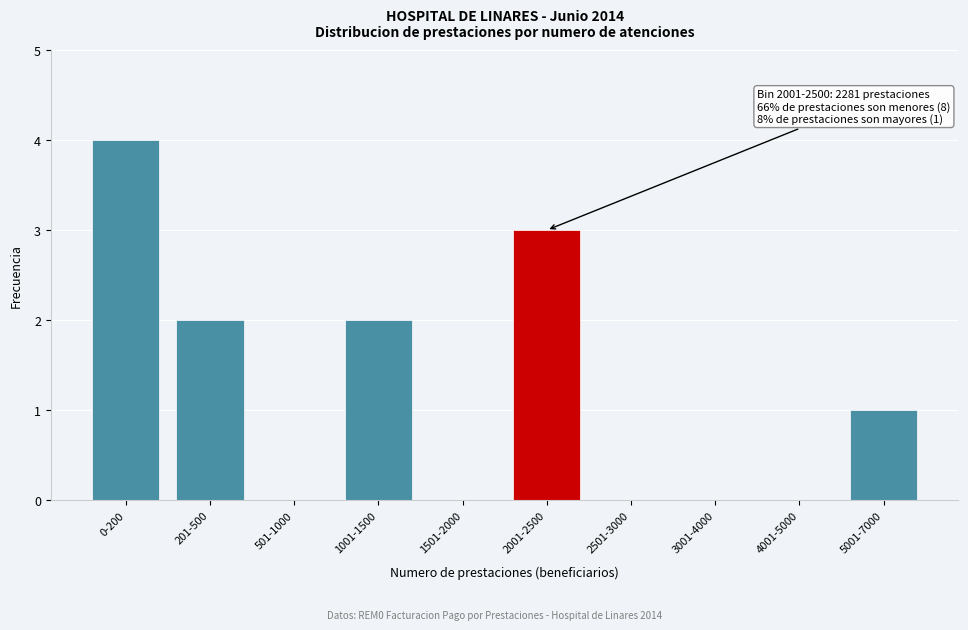

Reading left to right, what are all the values shown in this chart?

0-200=4	201-500=2	501-1000=0	1001-1500=2	1501-2000=0	2001-2500=3	2501-3000=0	3001-4000=0	4001-5000=0	5001-7000=1